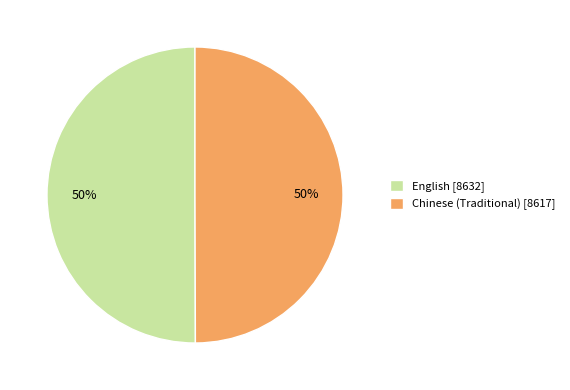

Is it true that Chinese (Traditional) is 45% of the pie?

False